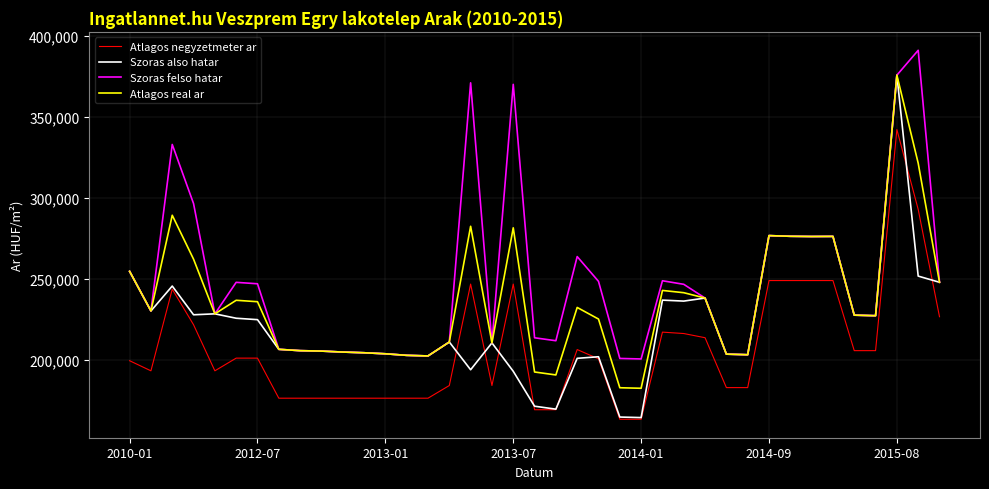

Rank the series by their average value, from highest to lowest.

Szoras felso hatar, Atlagos real ar, Szoras also hatar, Atlagos negyzetmeter ar